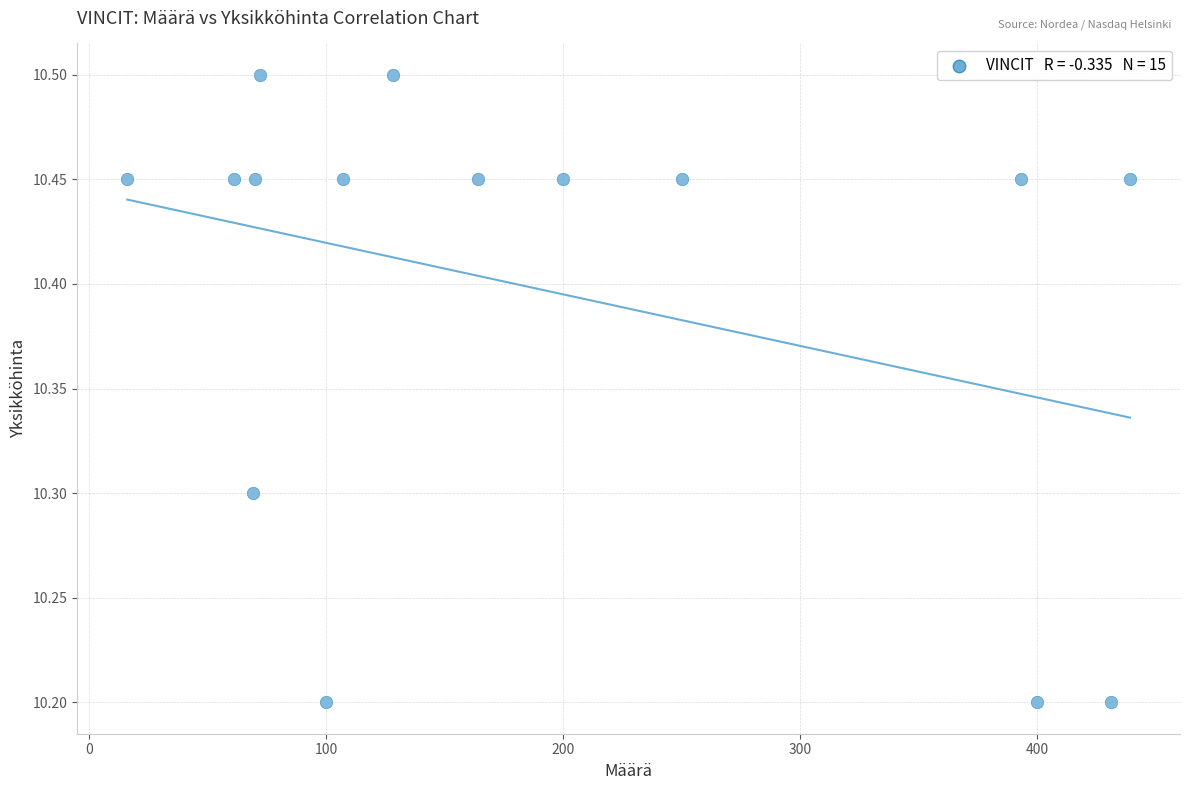

What is the range of Y values (max minus min)?

0.3